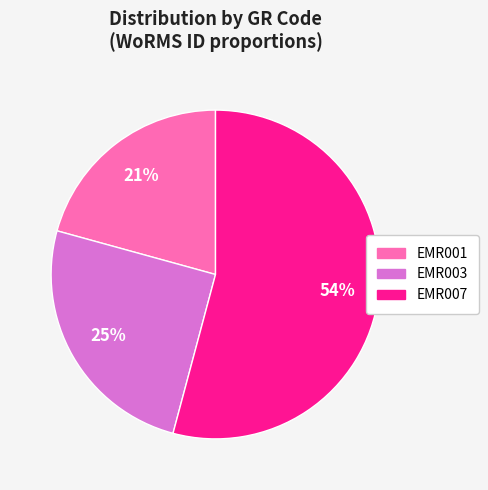

Is EMR007 the majority of the pie?

Yes